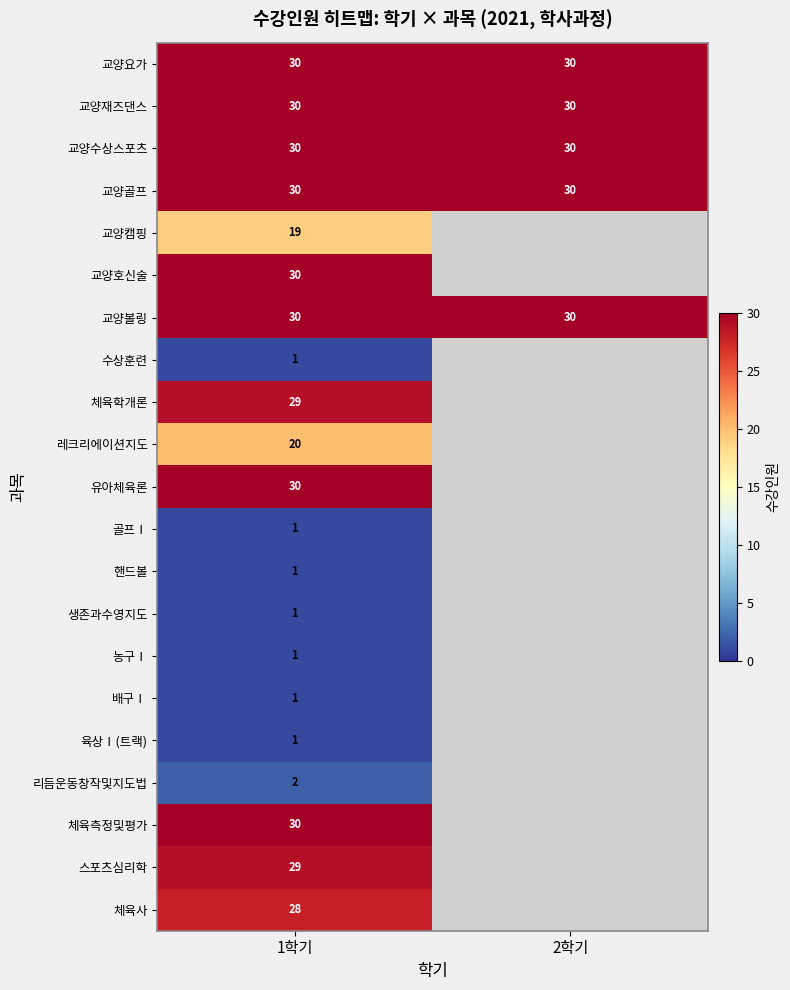

What is the minimum value shown in the chart?

1.0